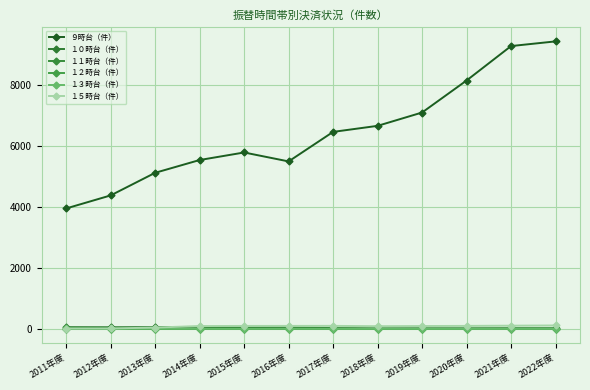

What are all the series names shown in the legend?

９時台（件）, １０時台（件）, １１時台（件）, １２時台（件）, １３時台（件）, １５時台（件）